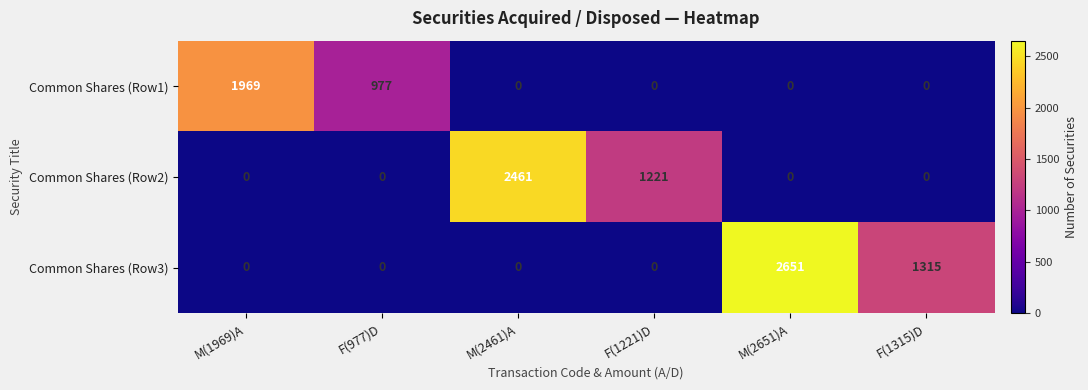

Which category has the highest value across all series?

M(2651)A